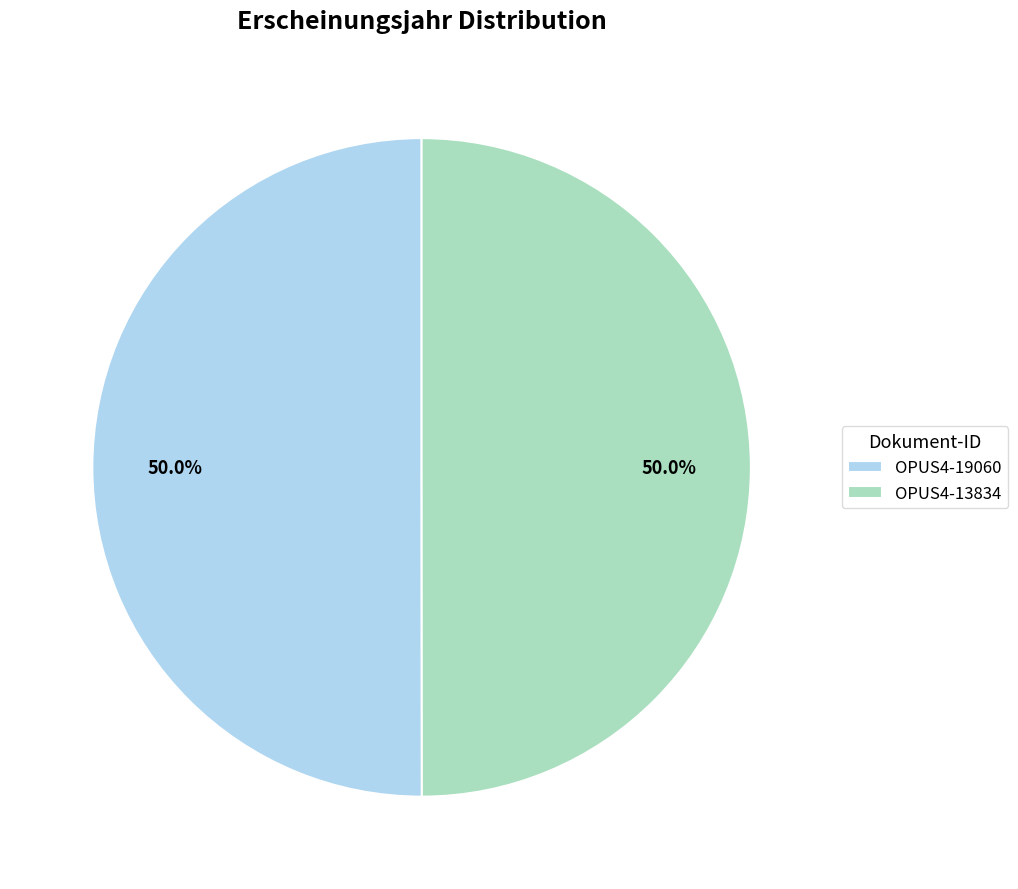

Is it true that OPUS4-19060 is 50% of the pie?

True